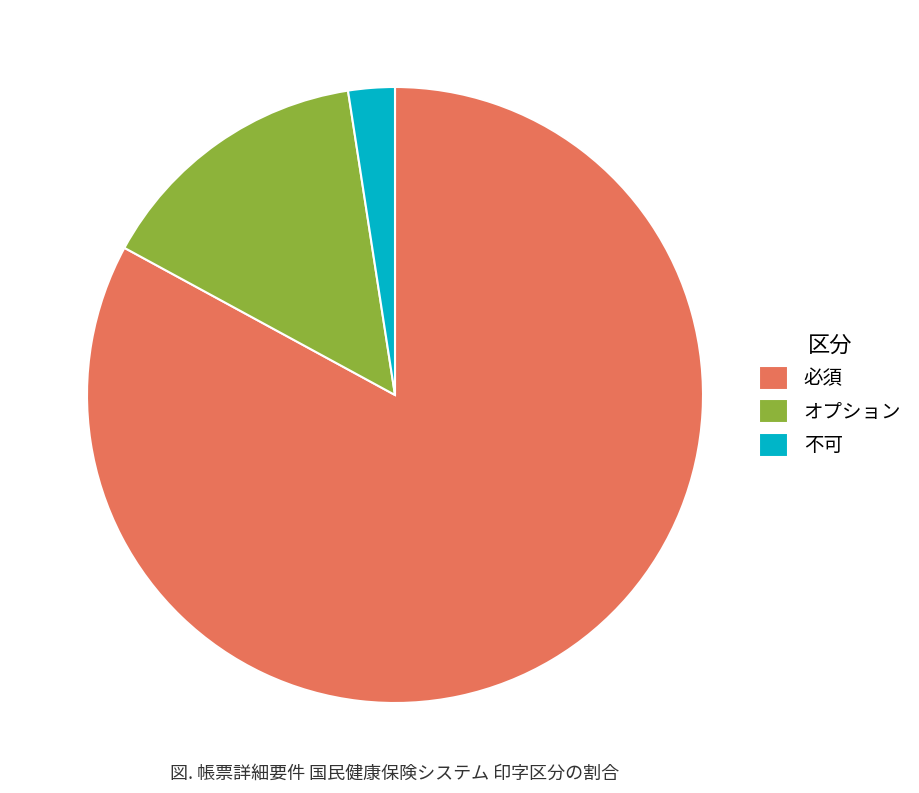

Which category has the smallest portion of the pie?

不可